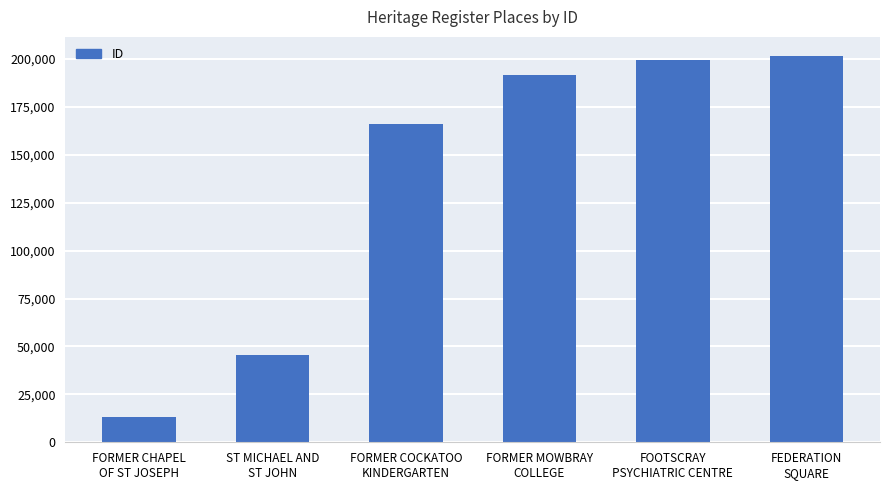

What is the approximate value at FORMER COCKATOO
KINDERGARTEN, to the nearest 50?

165950